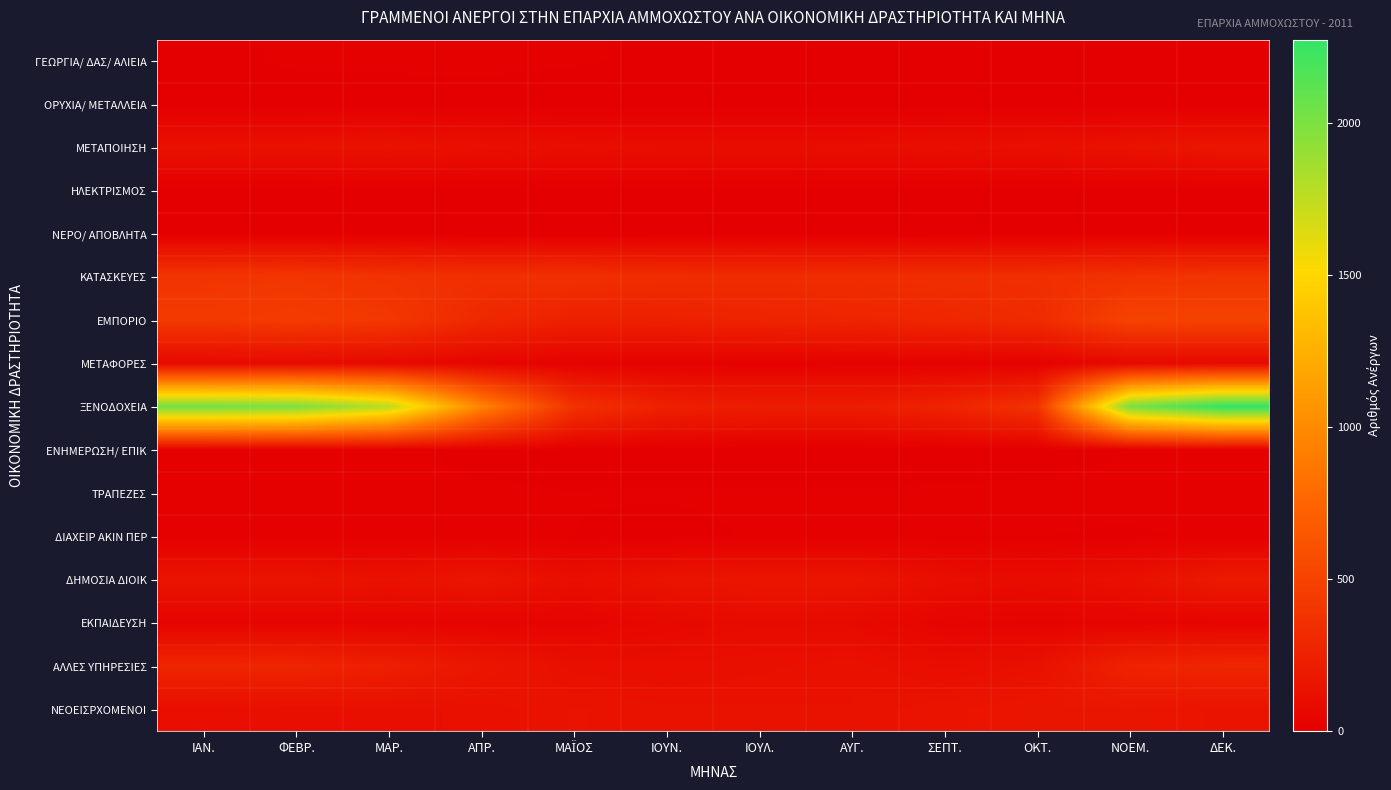

Count the number of data series in this chart.

16